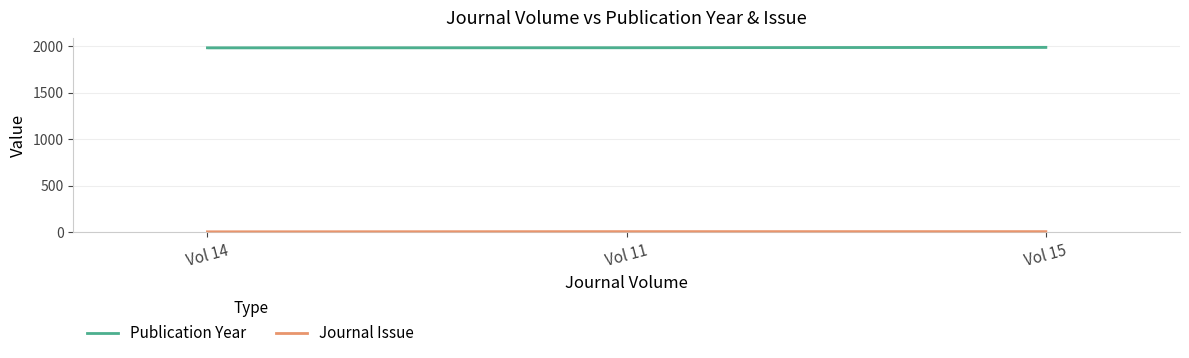

What is the label of the 2nd bar from the left?

Vol 11